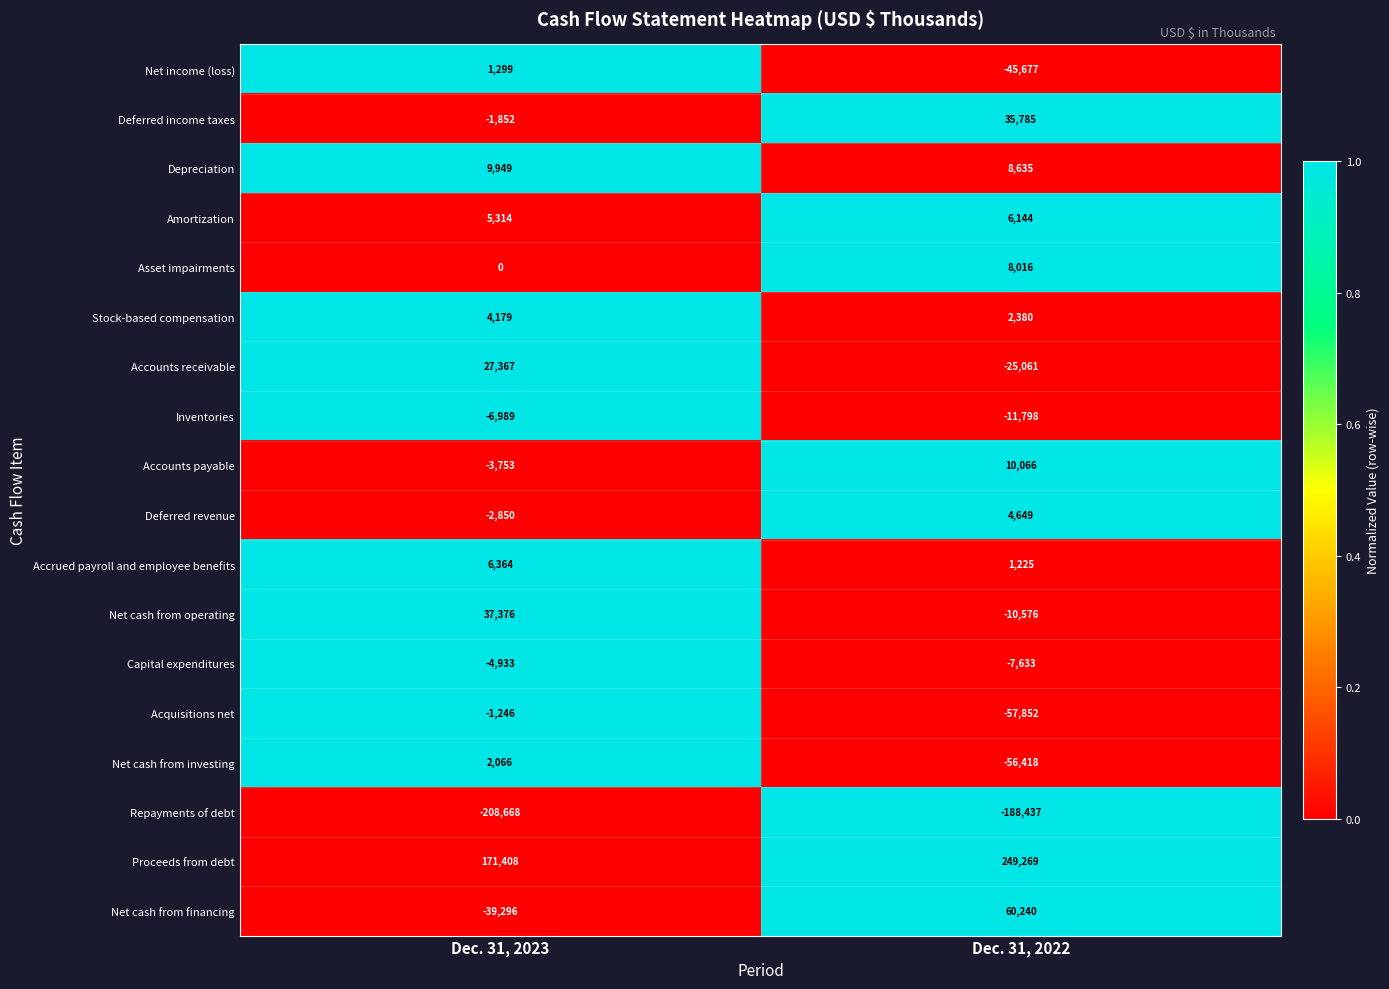

At how many categories does at least one series exceed 0?

2